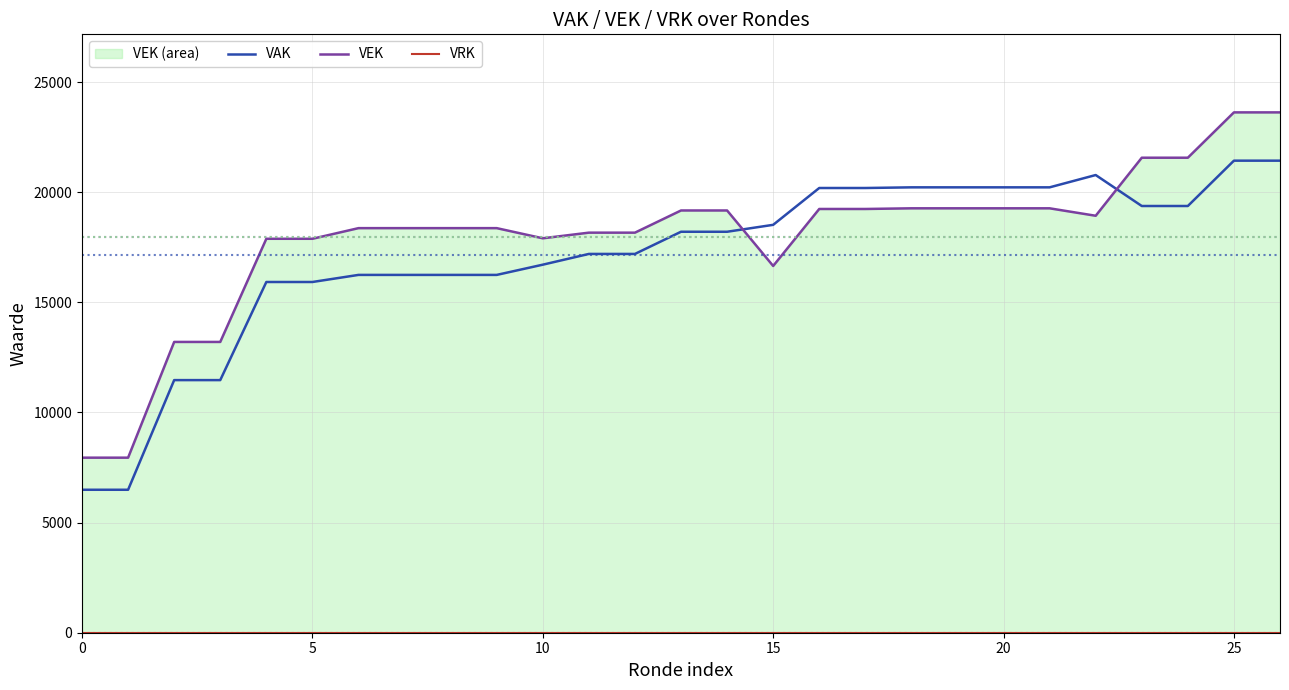

What is the approximate value of VEK at 13, to the nearest 50?

19150